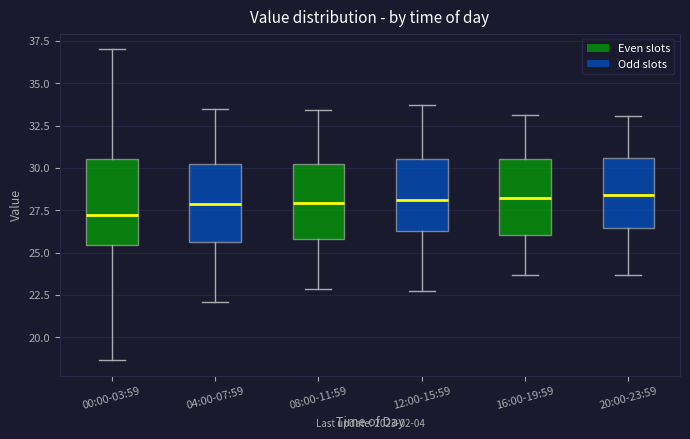

Reading left to right, read every box against the y-axis: the position of its median line, the range the box covers, and the ends of its whiskers. The values are not printed on the chart, so give them approximately, as read against the axis.

00:00-03:59: median 27.0, box 25.5 to 30.5, whiskers 18.5 to 37.0
04:00-07:59: median 28.0, box 25.5 to 30.0, whiskers 22.0 to 33.5
08:00-11:59: median 28.0, box 26.0 to 30.0, whiskers 23.0 to 33.5
12:00-15:59: median 28.0, box 26.5 to 30.5, whiskers 23.0 to 33.5
16:00-19:59: median 28.5, box 26.0 to 30.5, whiskers 23.5 to 33.0
20:00-23:59: median 28.5, box 26.5 to 30.5, whiskers 23.5 to 33.0